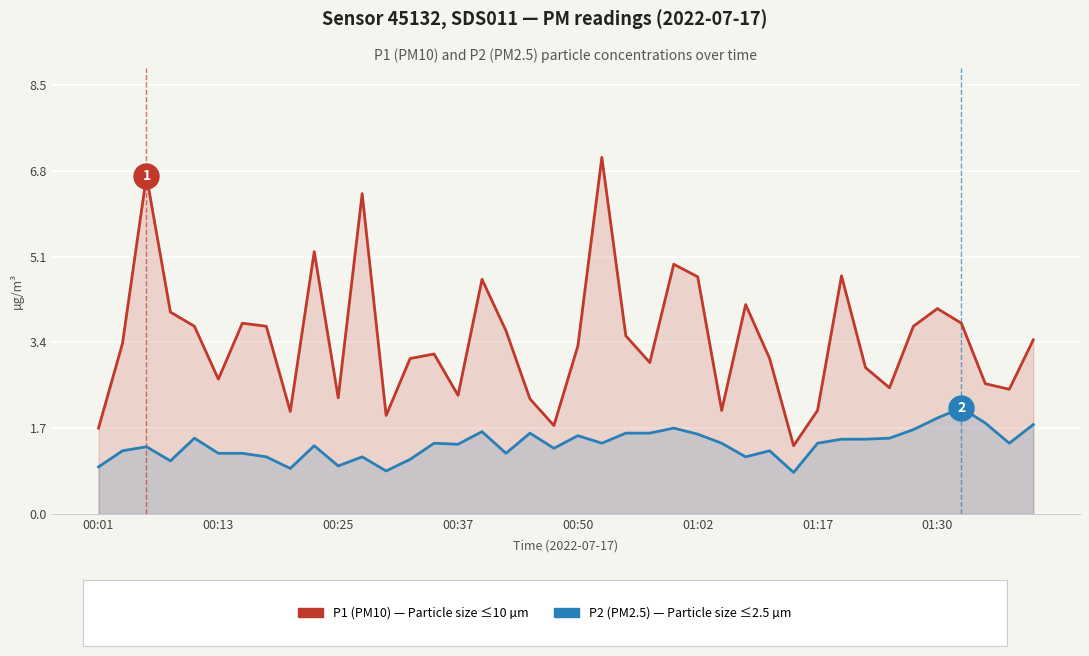

What is the value of the P2 (PM2.5) point at the 25th from the left?

1.7